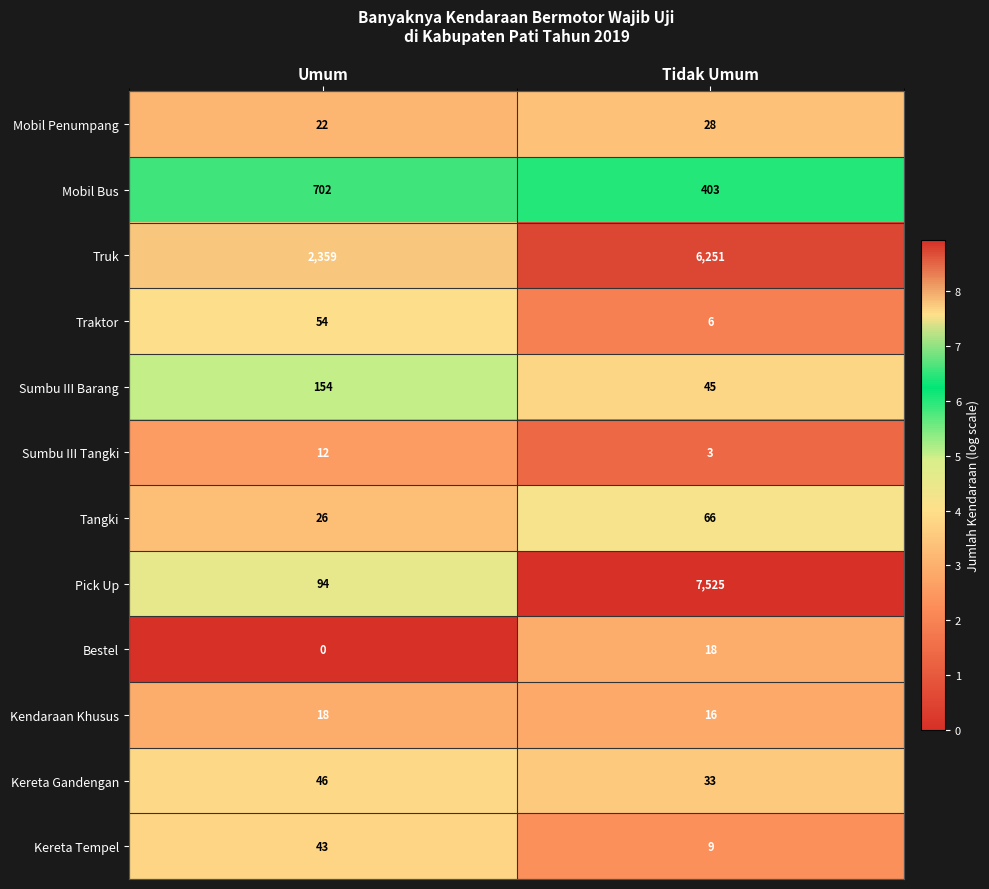

Rank the categories by Mobil Penumpang value from lowest to highest.

Umum, Tidak Umum